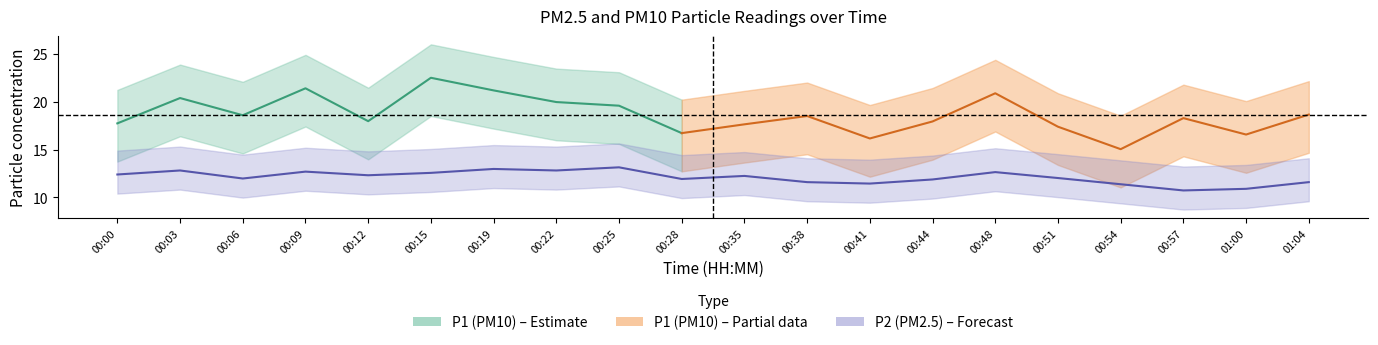

Approximately how many times larger is the value at 00:48 compared to 00:00?

1.0